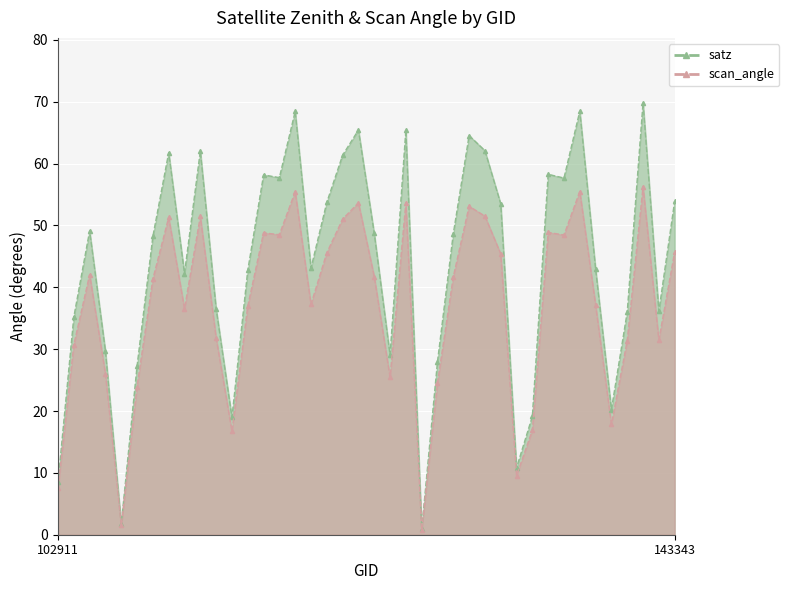

Rank the series at 139462 from lowest to highest value.

scan_angle, satz